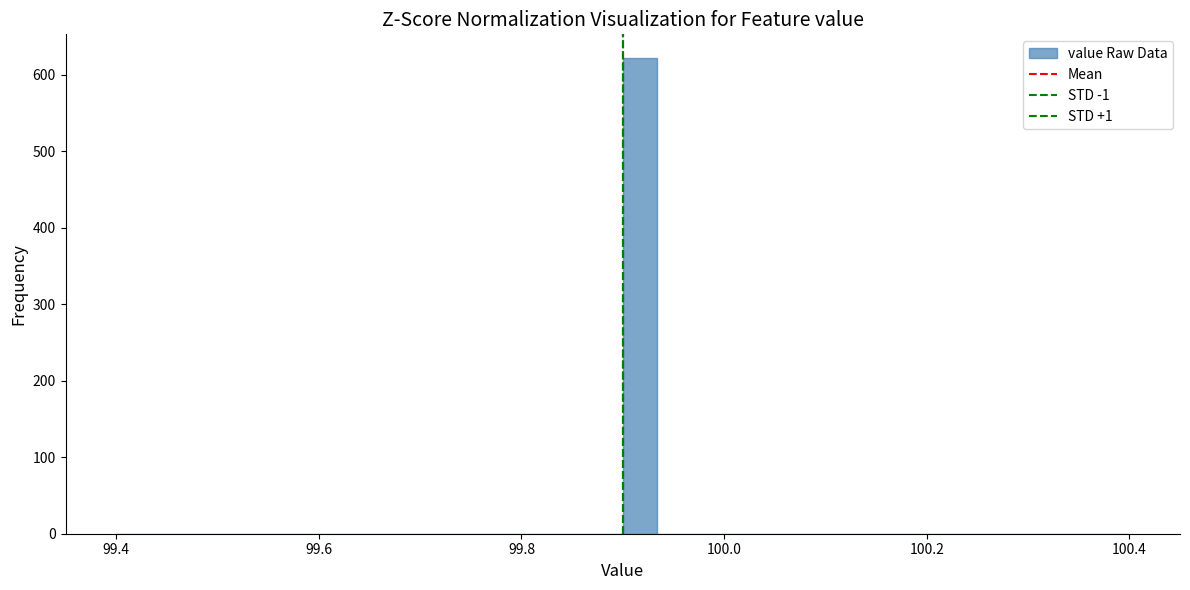

Read against the x-axis, roughly where is the centre of the tallest bar?

99.92